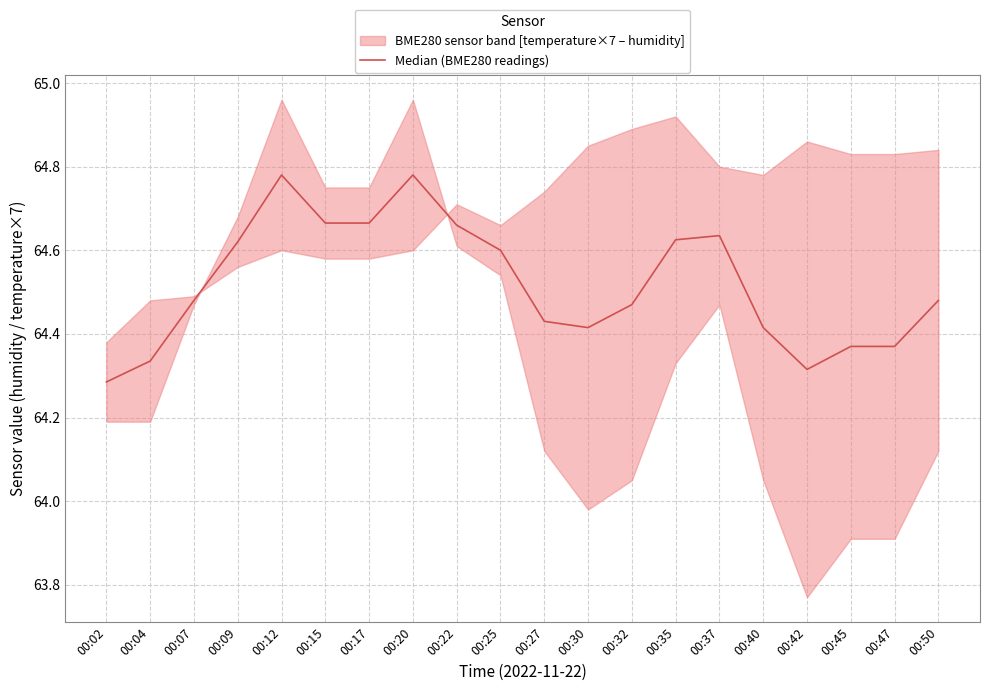

What is the greatest value displayed?

64.8